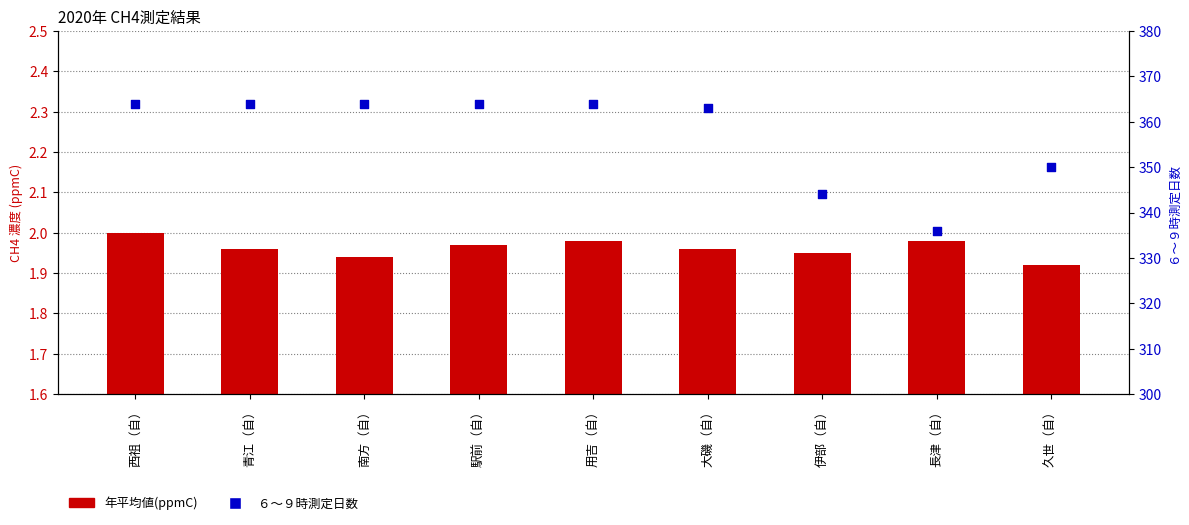

Which series has the largest total across all categories?

６～９時測定日数